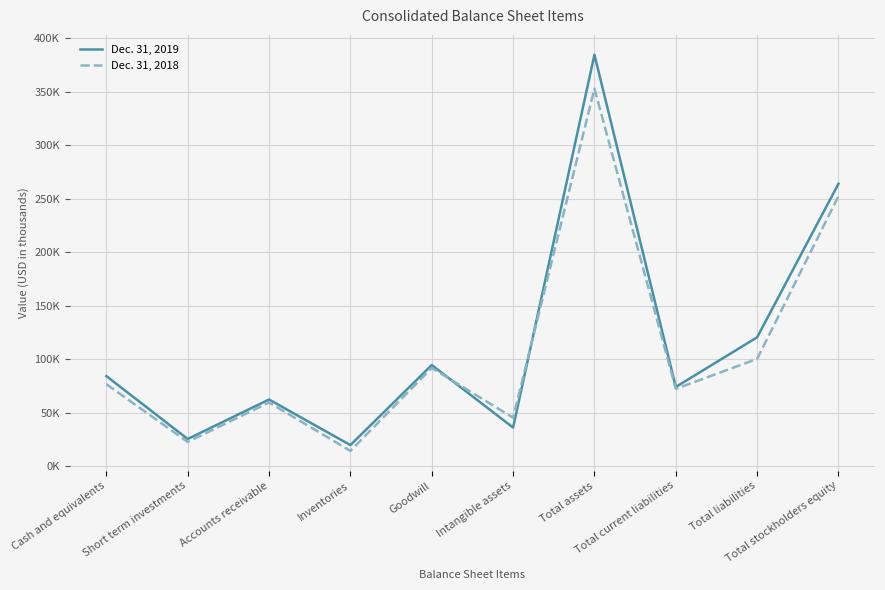

What are all the series names shown in the legend?

Dec. 31, 2019, Dec. 31, 2018